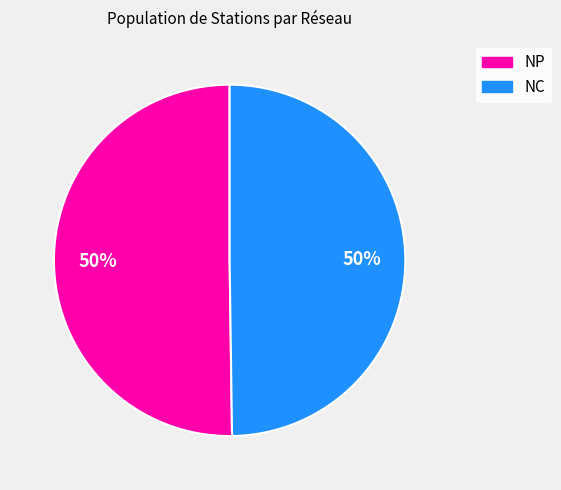

How many slices are in this pie chart?

2